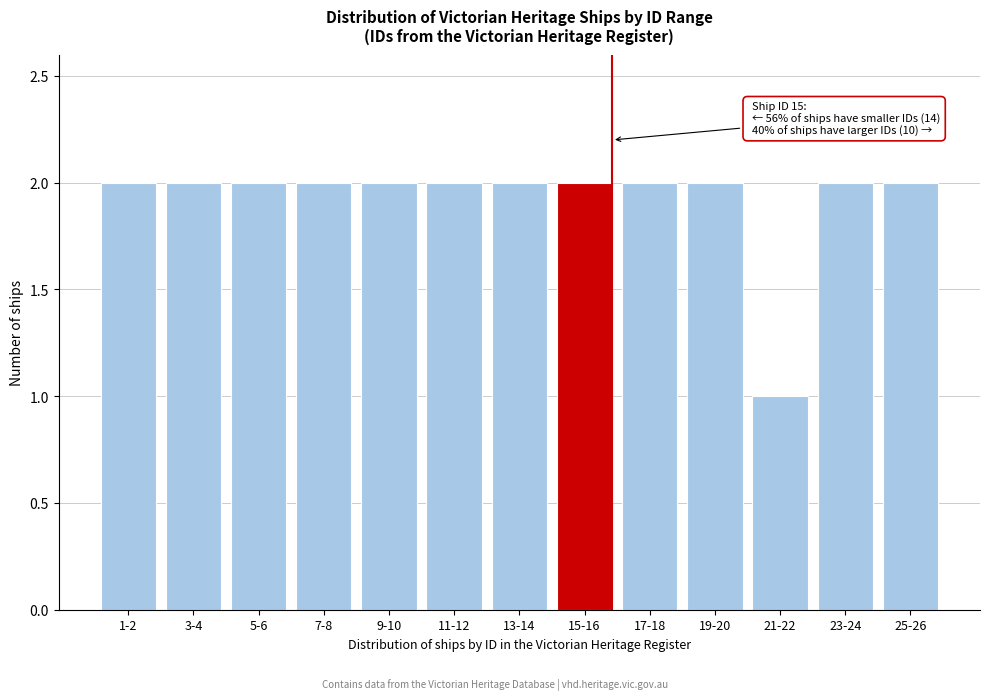

Reading left to right, list all the values displayed in this chart.

1-2=2	3-4=2	5-6=2	7-8=2	9-10=2	11-12=2	13-14=2	15-16=2	17-18=2	19-20=2	21-22=1	23-24=2	25-26=2